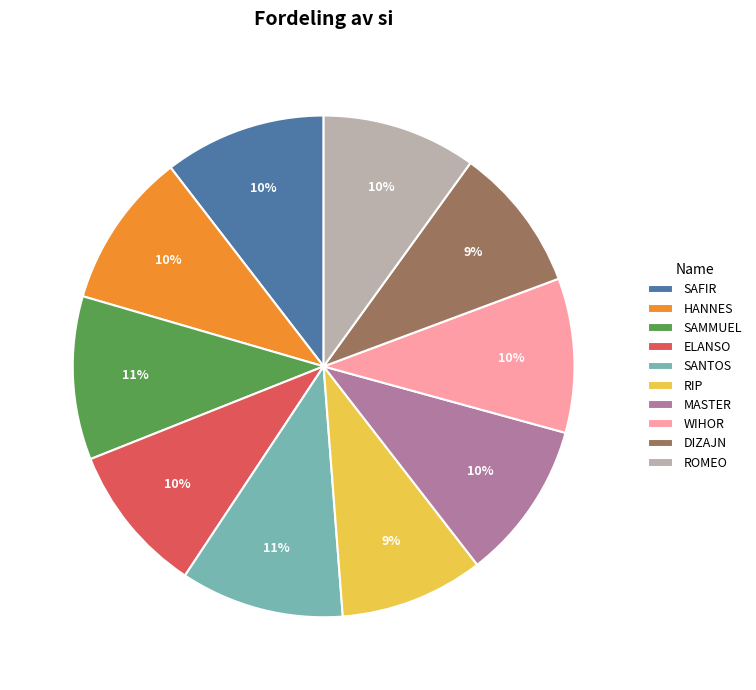

To the nearest percent, what is the average slice percentage?

10%